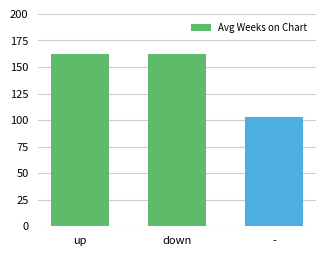

Where does the data first go above 161?

up